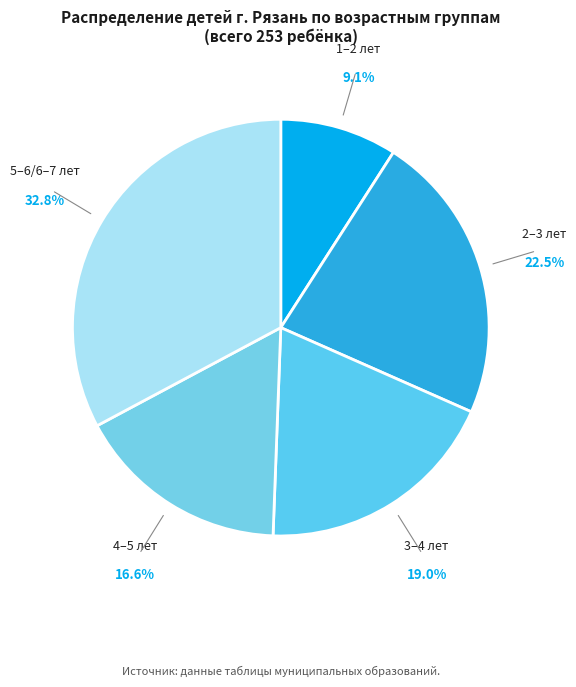

Is there a majority slice in this chart?

No